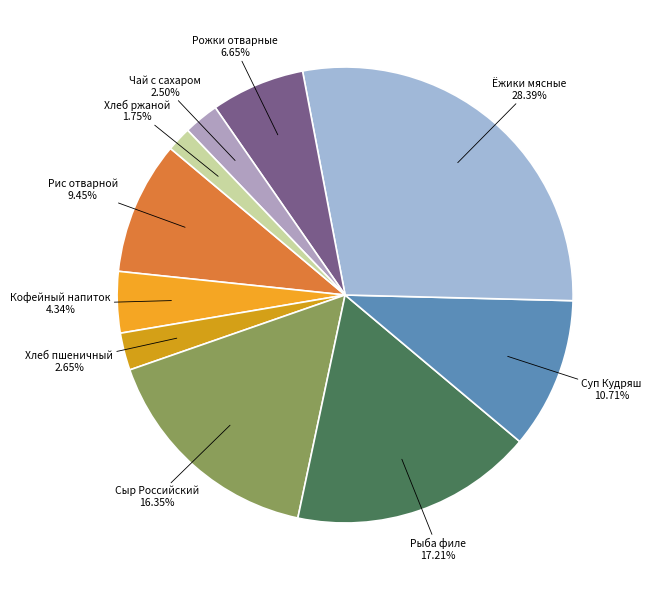

To the nearest percent, what is the average slice percentage?

10%